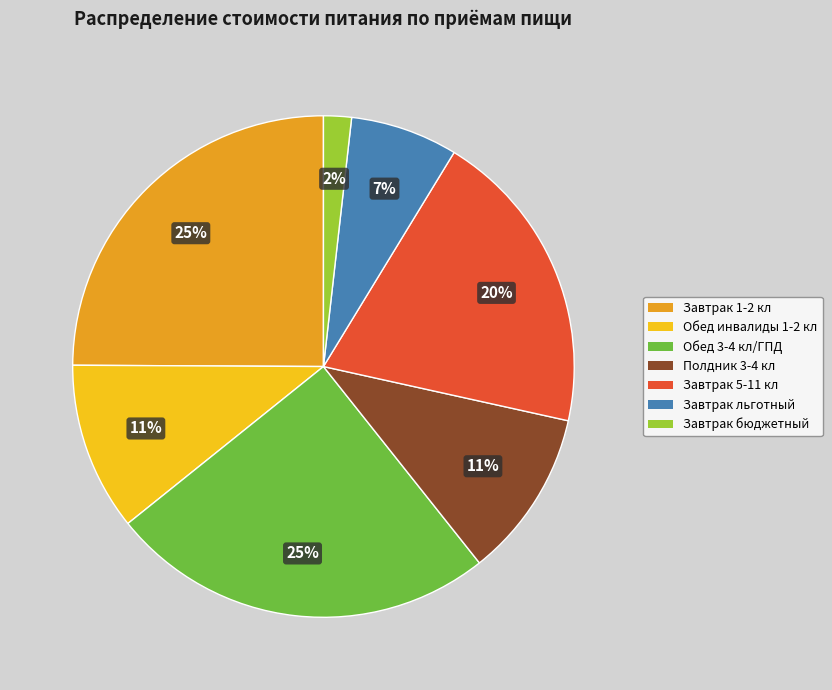

Is Завтрак бюджетный the majority of the pie?

No